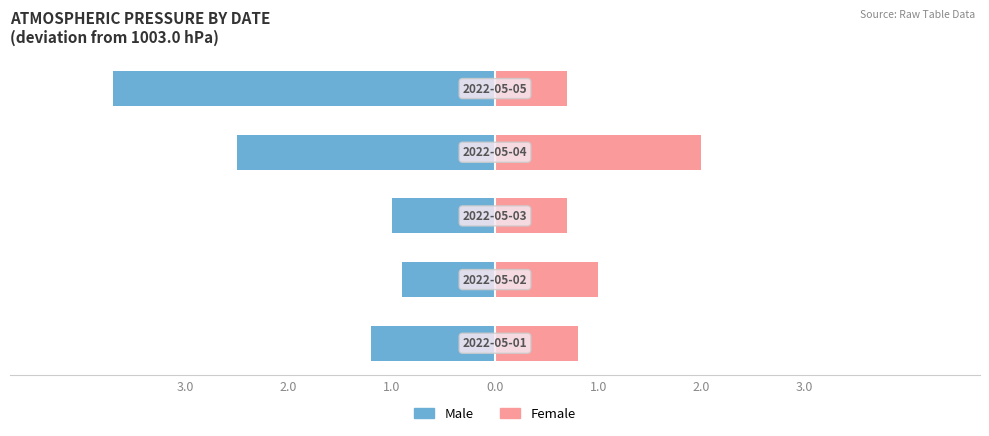

What is the sum of all Female values?

5.2